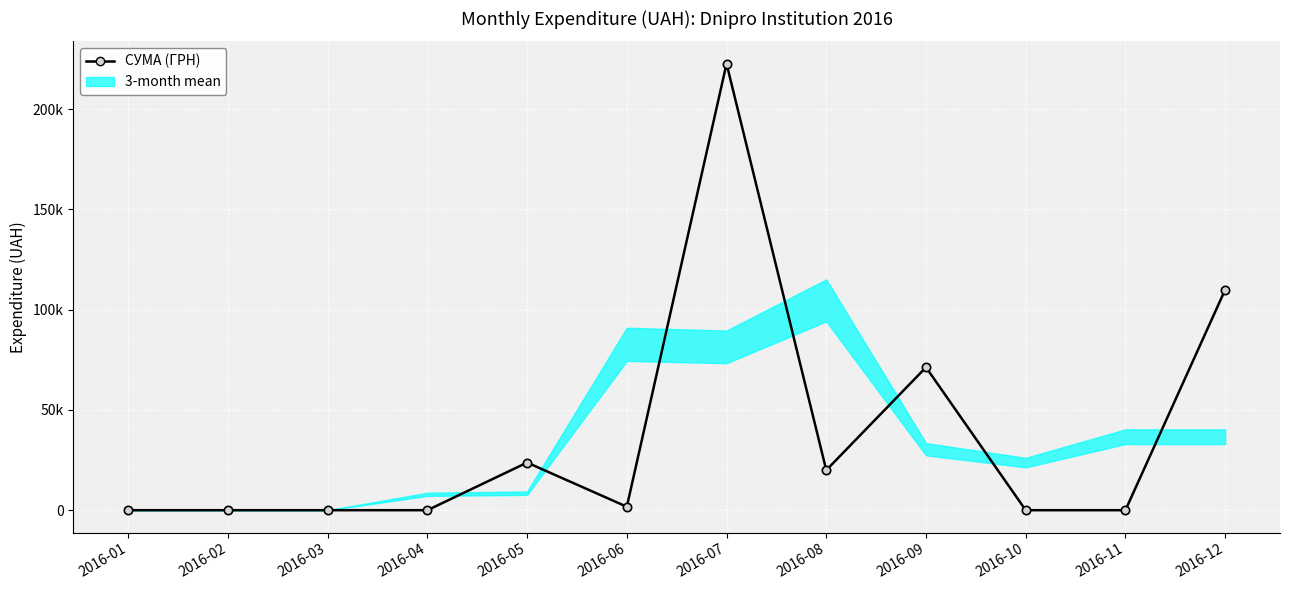

Reading right to left, extract all data points from this chart.

2016-12=109956.0	2016-11=0.0	2016-10=0.0	2016-09=71272.2	2016-08=19957.8	2016-07=222719.7	2016-06=1735.0	2016-05=23757.2	2016-04=0.0	2016-03=0.0	2016-02=0.0	2016-01=0.0